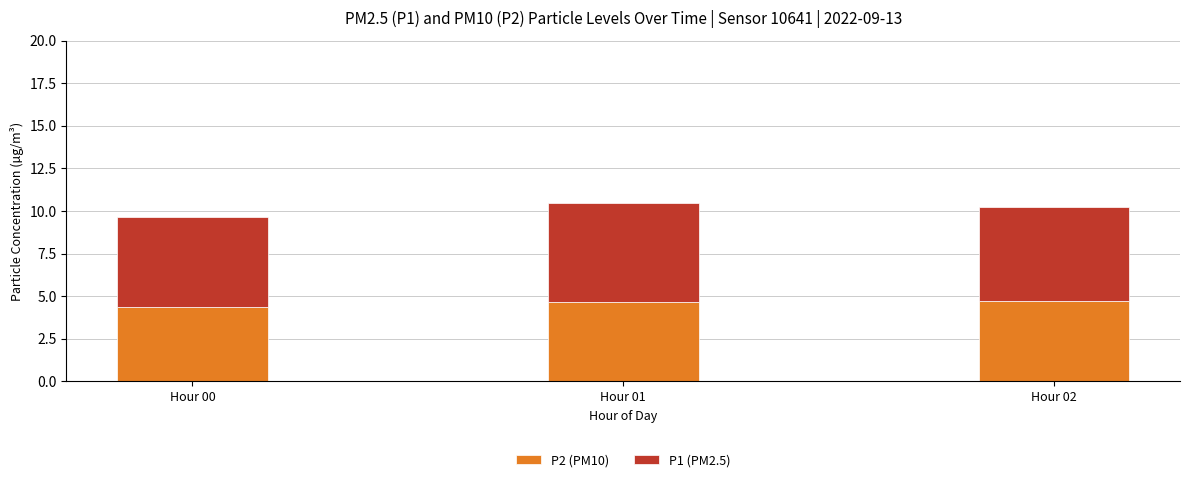

The value of P2 (PM10) at Hour 01 is 4.7. True or false?

True